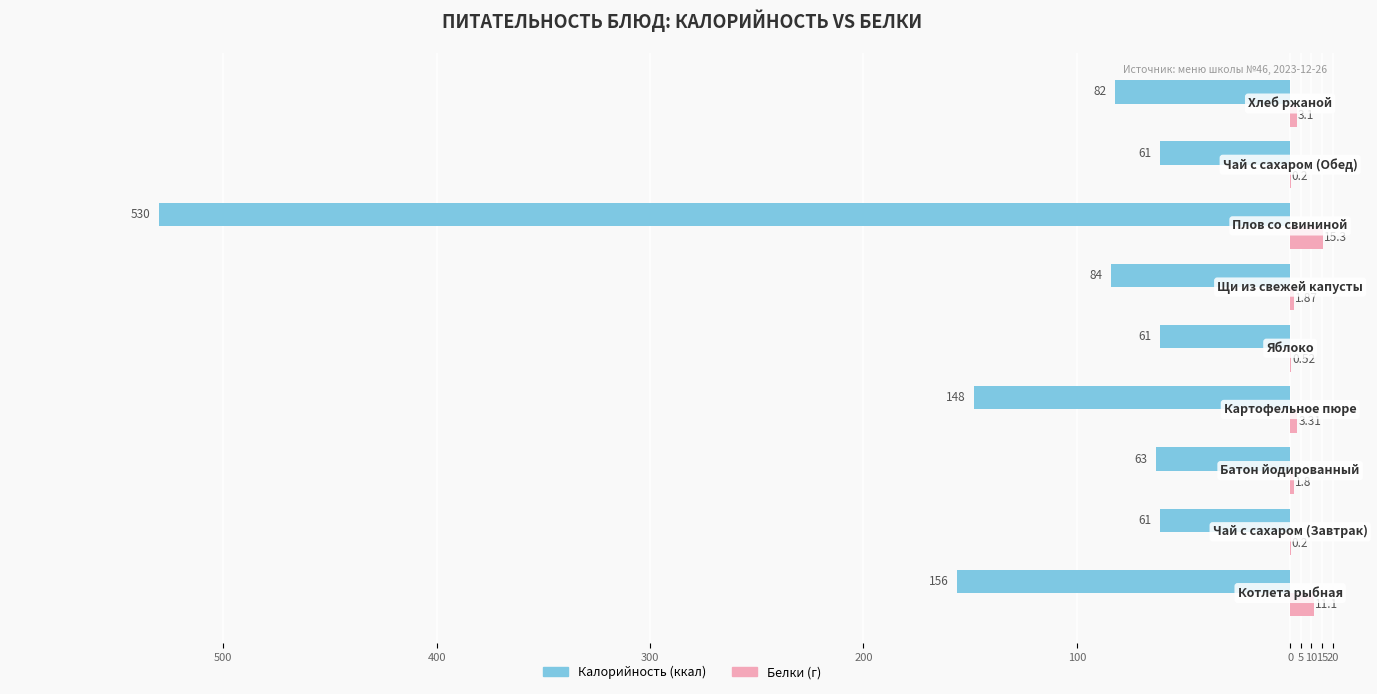

How many data points does each series have?

9